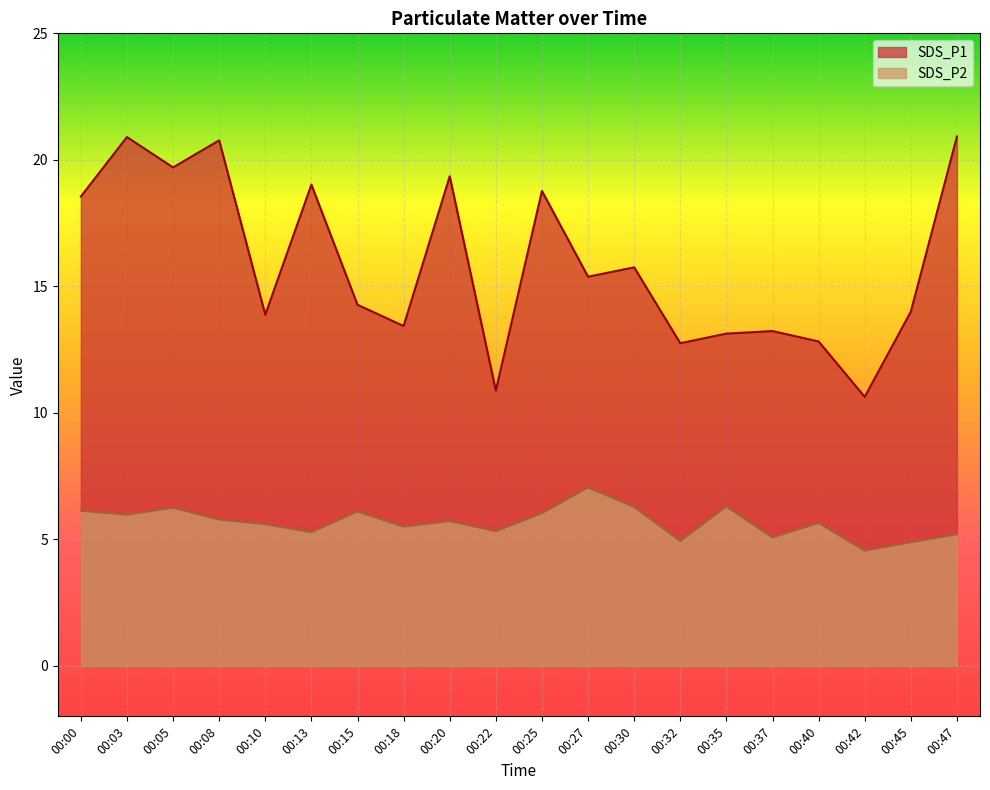

True or false: SDS_P1 and SDS_P2 intersect in this chart.

False